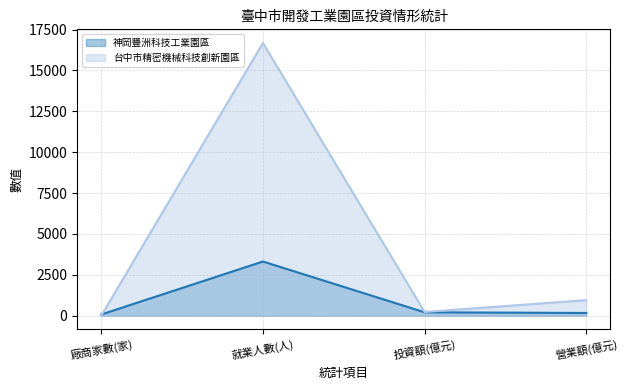

What value does the 台中市精密機械科技創新園區 series have at 投資額(億元)?

224.0